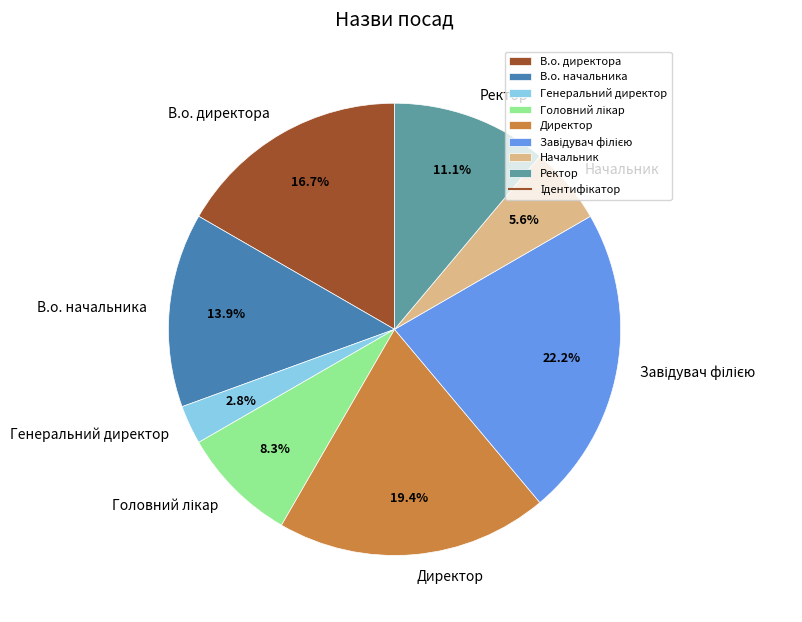

Is there any slice that represents more than half of the pie?

No